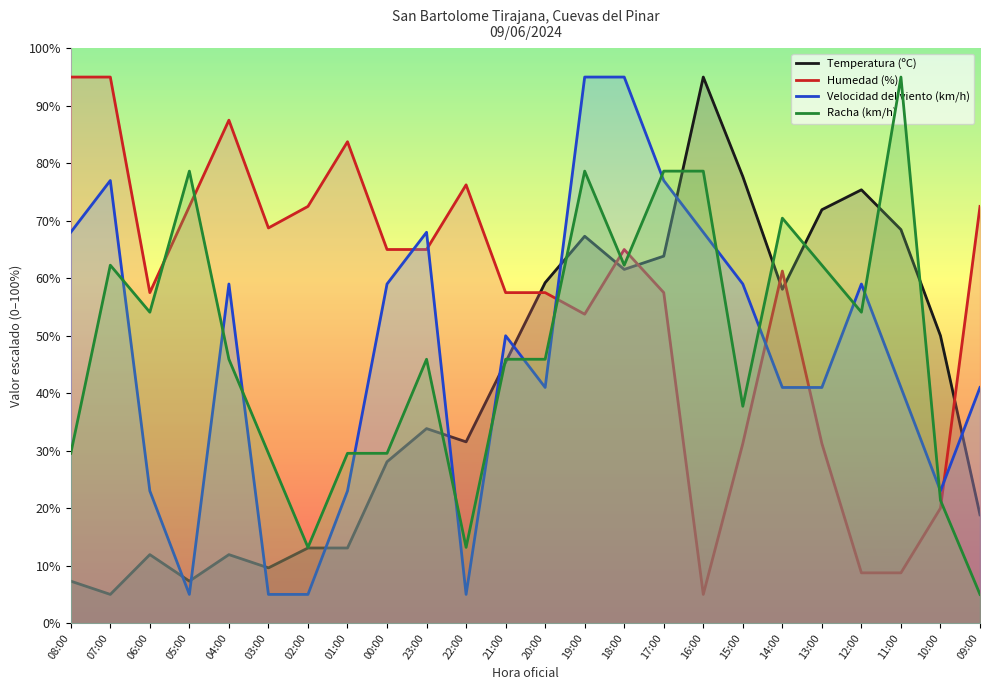

Where does the Humedad (%) series first go above 65?

08:00